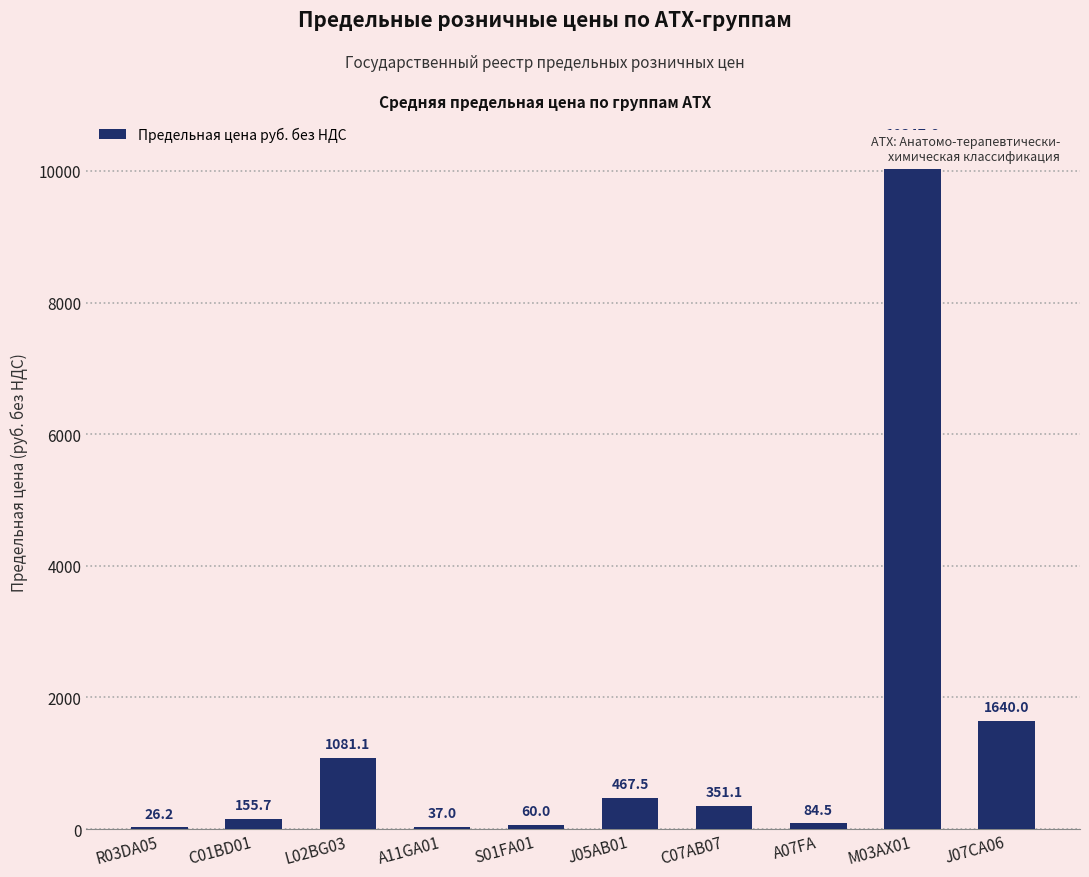

What value does the data have at J07CA06?

1640.0